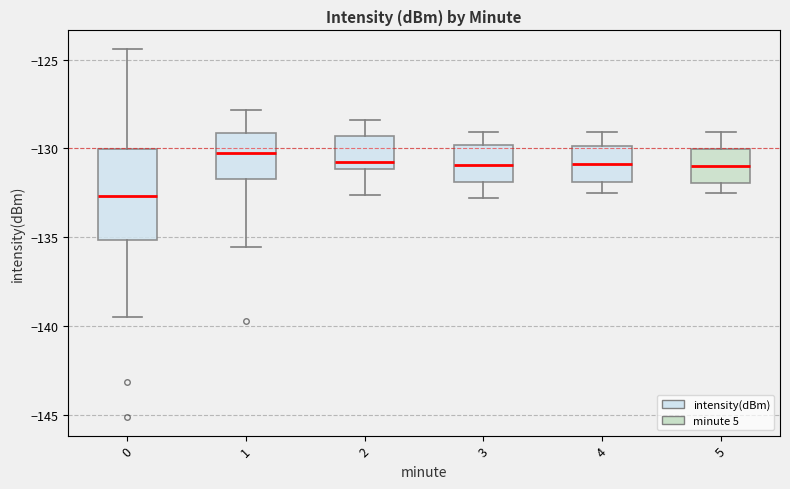

Reading left to right, read every box against the y-axis: the position of its median line, the range the box covers, and the ends of its whiskers. The values are not printed on the chart, so give them approximately, as read against the axis.

0: median -132.5, box -135.0 to -130.0, whiskers -139.5 to -124.5
1: median -130.5, box -131.5 to -129.0, whiskers -135.5 to -128.0
2: median -130.5, box -131.0 to -129.5, whiskers -132.5 to -128.5
3: median -131.0, box -132.0 to -130.0, whiskers -133.0 to -129.0
4: median -131.0, box -132.0 to -130.0, whiskers -132.5 to -129.0
5: median -131.0, box -132.0 to -130.0, whiskers -132.5 to -129.0